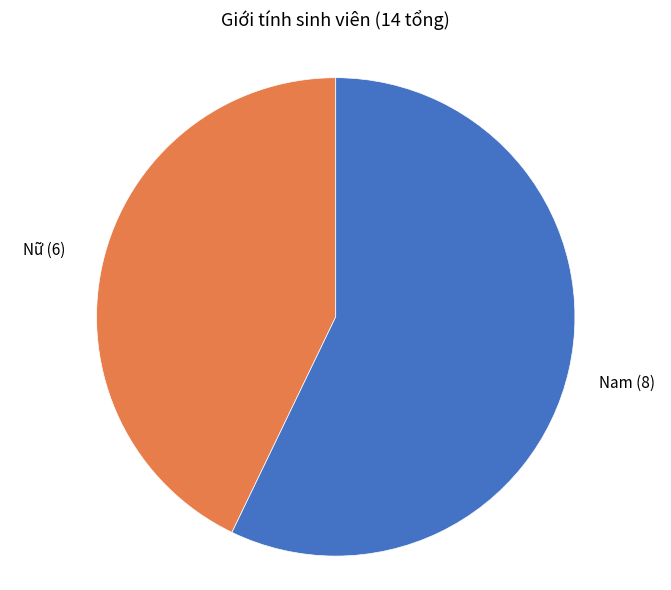

How many segments does this pie chart have?

2